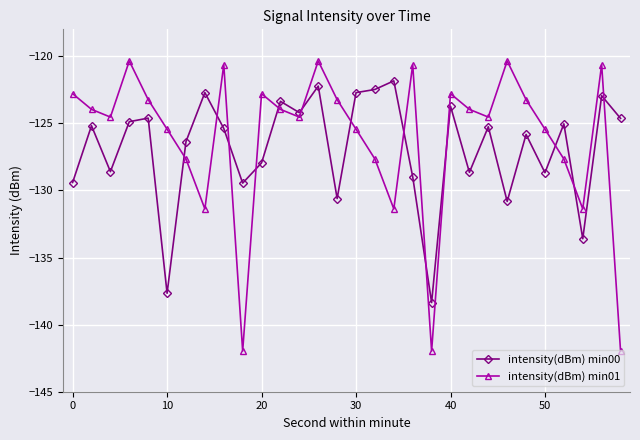

After their last crossing, which series has the higher values: intensity(dBm) min01 or intensity(dBm) min00?

intensity(dBm) min00